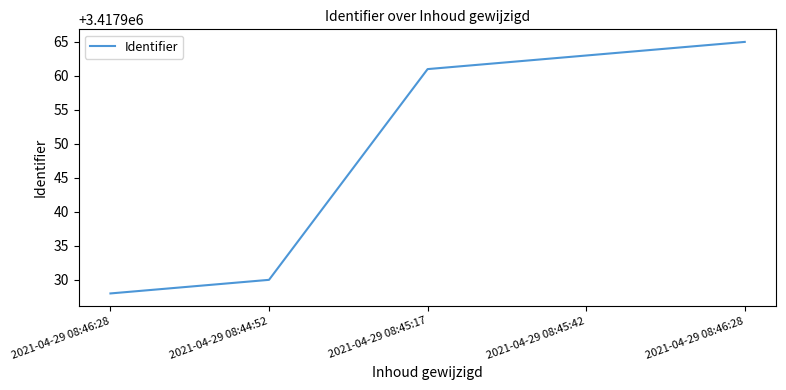

What is the difference between the maximum and minimum values?

37